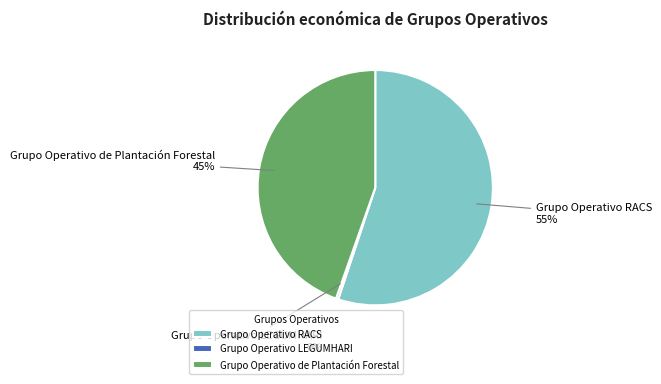

Which category has the biggest portion of the pie?

Grupo Operativo RACS